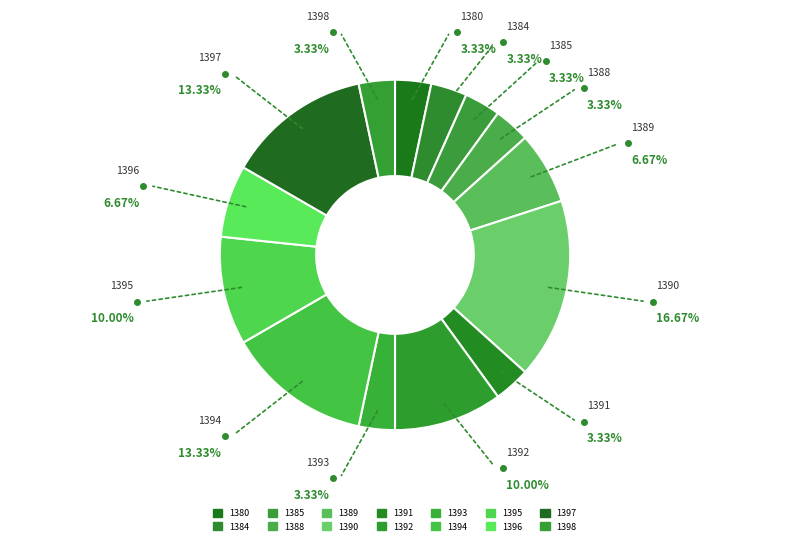

Do 1393 and 1390 together represent more than half of the pie?

No